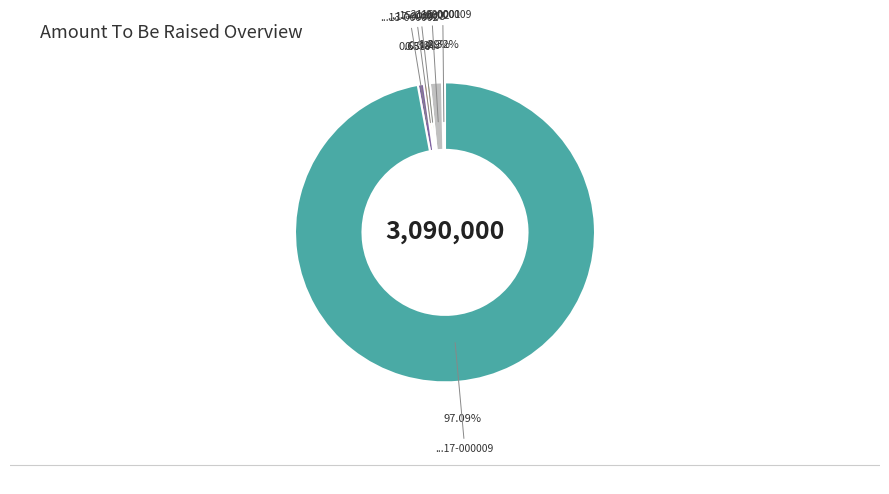

Between ...16-000009 and ...17-000009, which is larger?

...17-000009